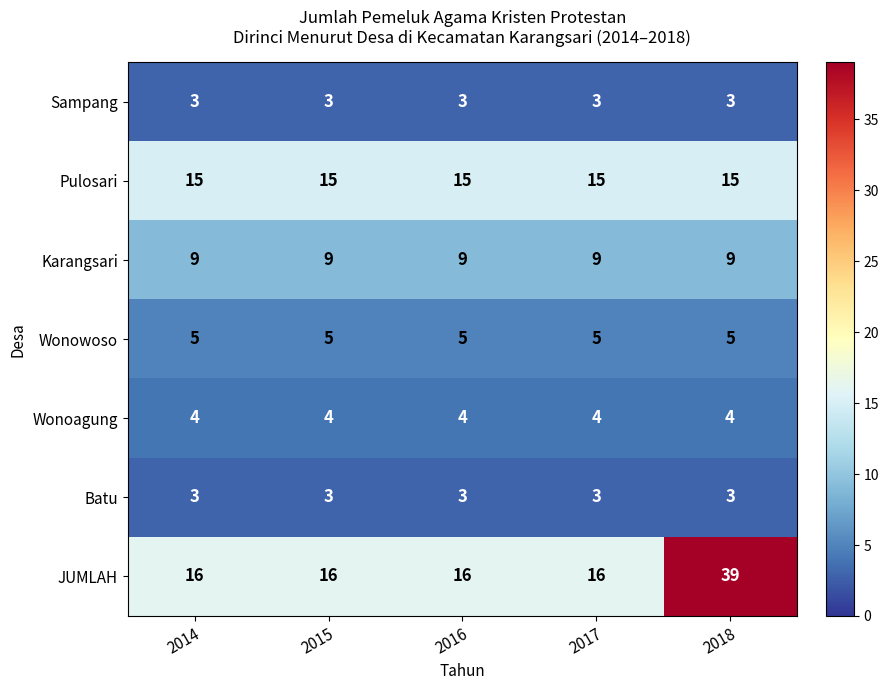

Which series changed the most between 2016 and 2018?

JUMLAH